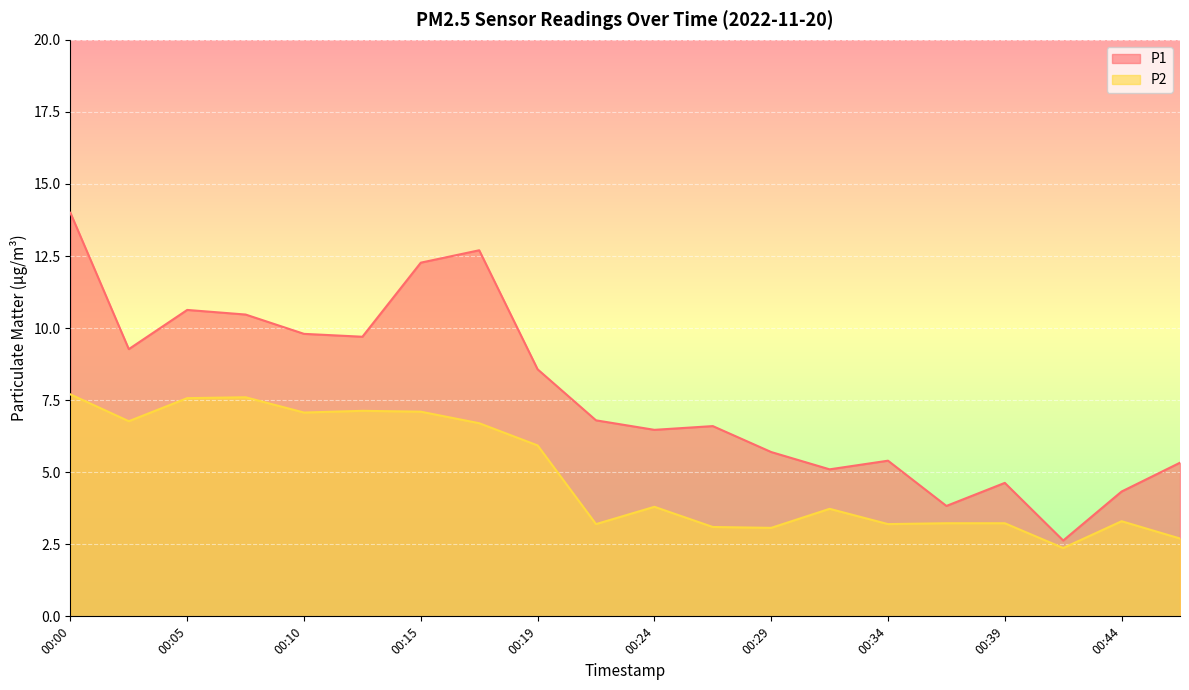

What is the value of the P2 point at the 17th from the left?

3.2